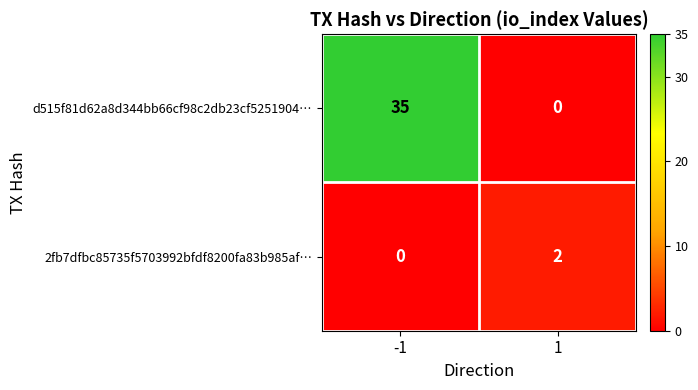

The value of 2fb7dfbc85735f5703992bfdf8200fa83b985af… at 1 is 3. True or false?

False